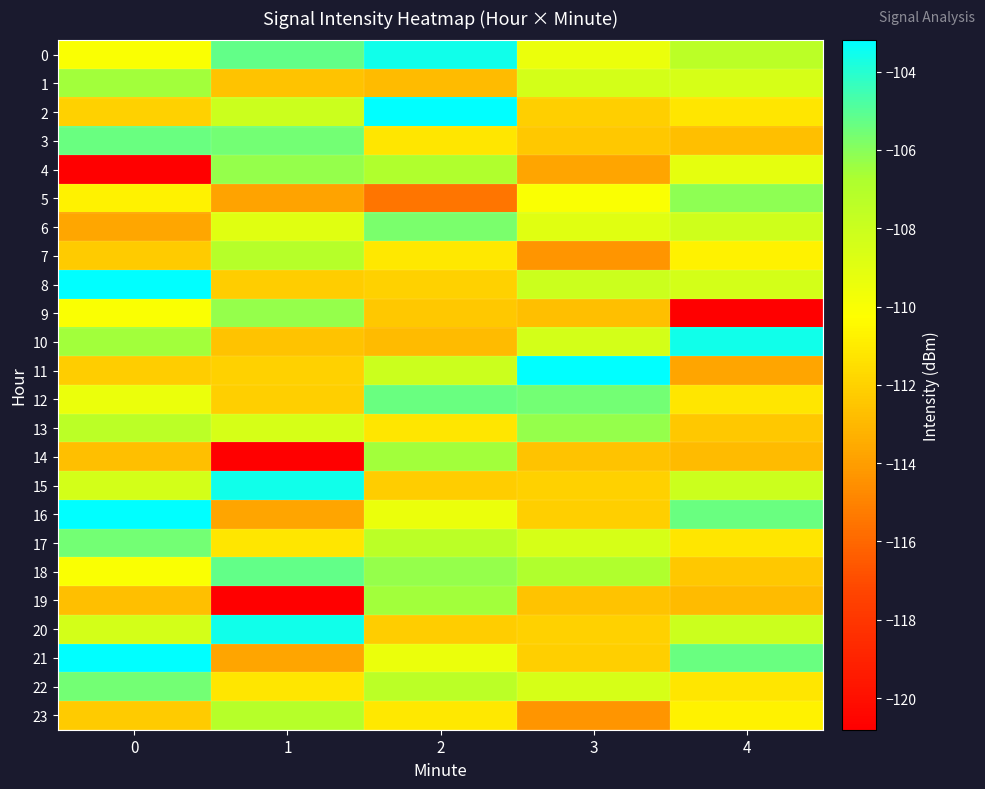

Which series has the widest spread of values?

4